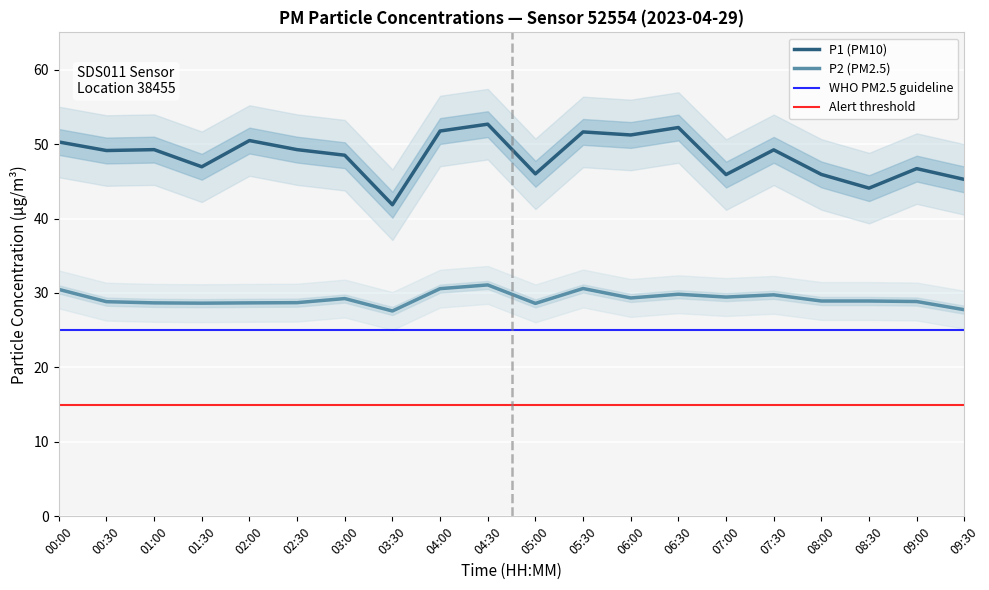

Which series has the widest spread of values?

P1